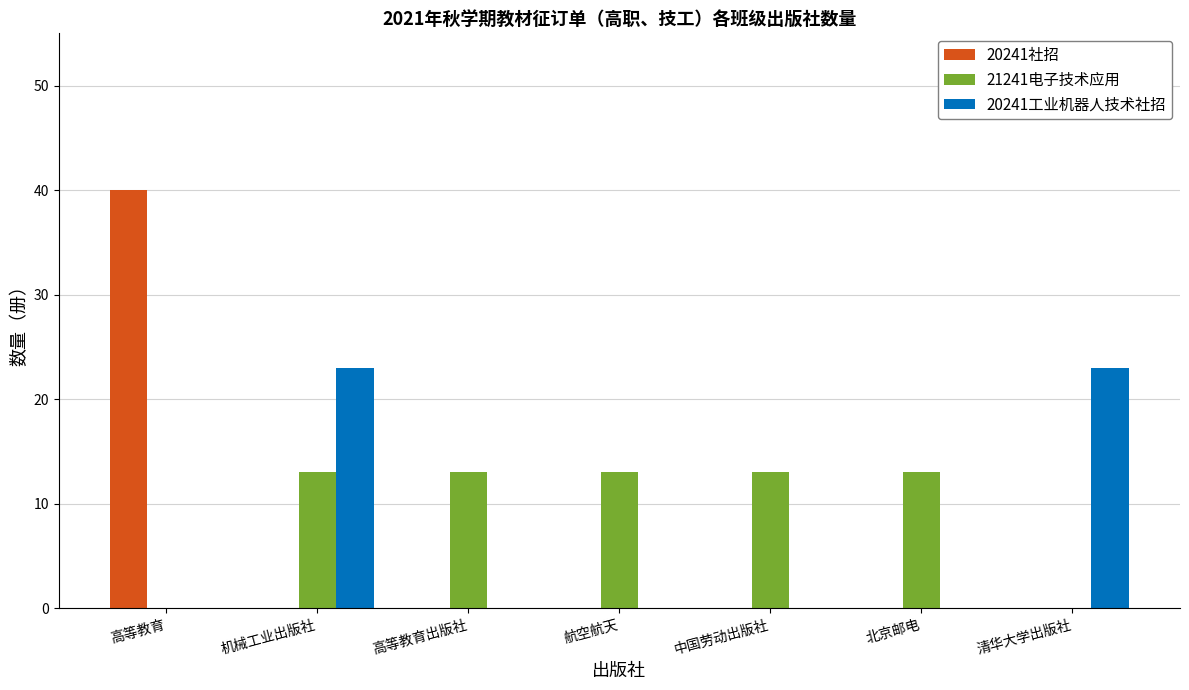

The value of 20241社招 at 机械工业出版社 is 0. True or false?

True